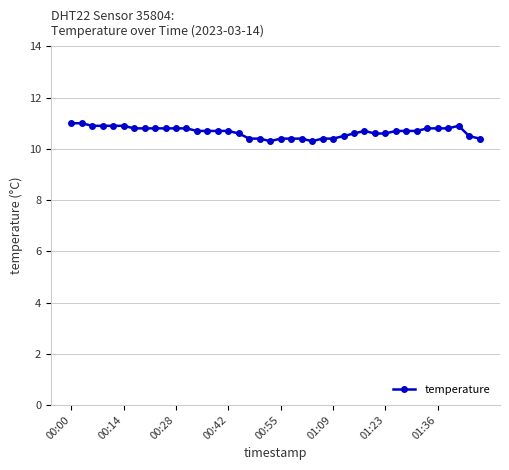

What is the sum of all values?

426.5